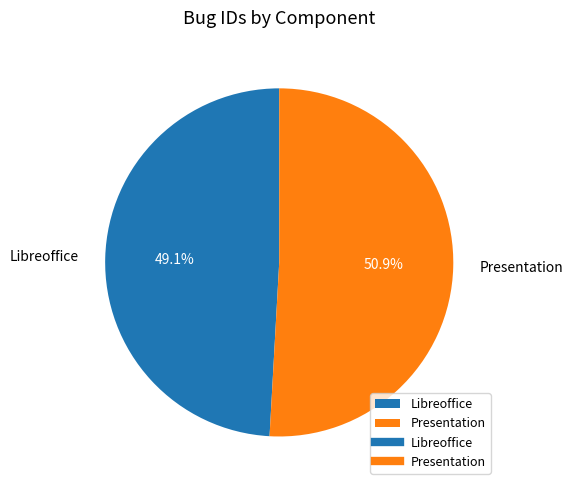

Combined, what portion of the pie is Presentation and Libreoffice?

100.0%